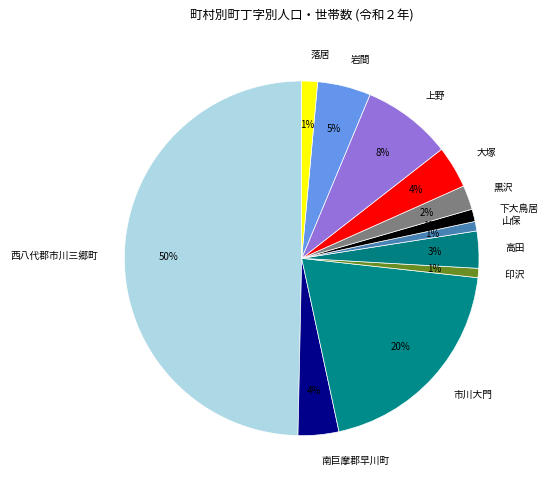

Do 印沢 and 市川大門 together represent more than half of the pie?

No